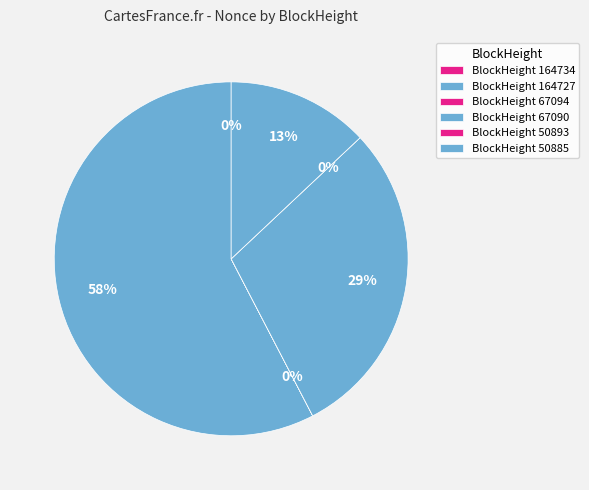

Do 67090 and 67094 together represent more than half of the pie?

No